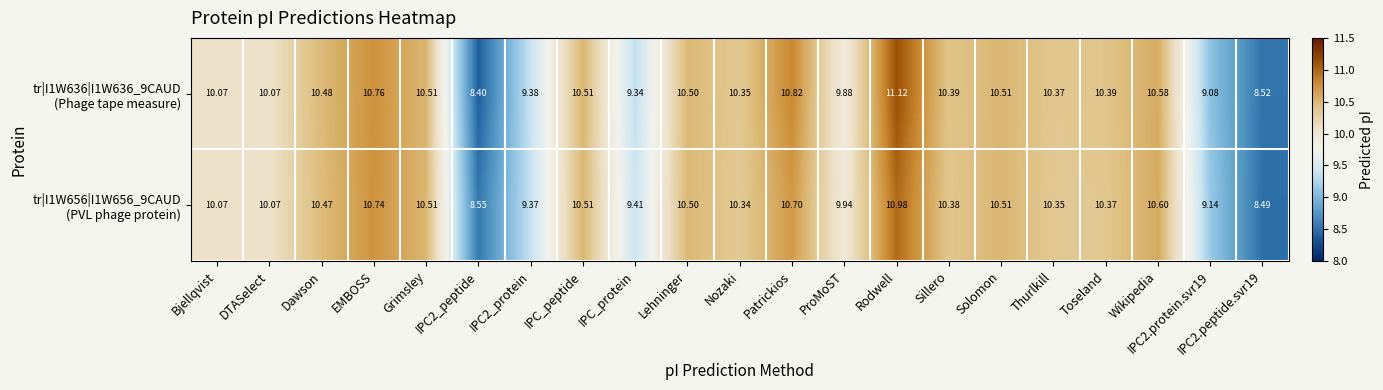

At which category is the sum across all series the highest?

Rodwell